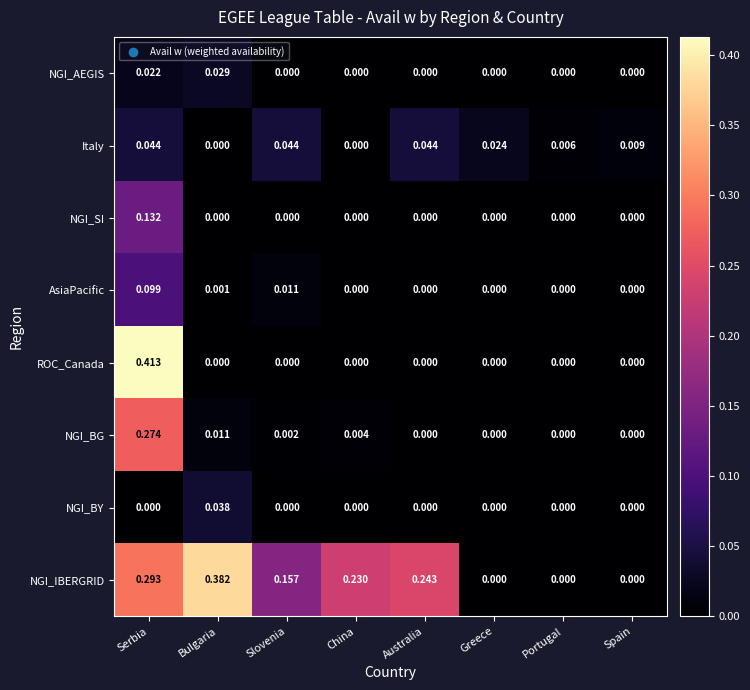

List the series in order of their peak value, highest first.

ROC_Canada, NGI_IBERGRID, NGI_BG, NGI_SI, AsiaPacific, Italy, NGI_BY, NGI_AEGIS